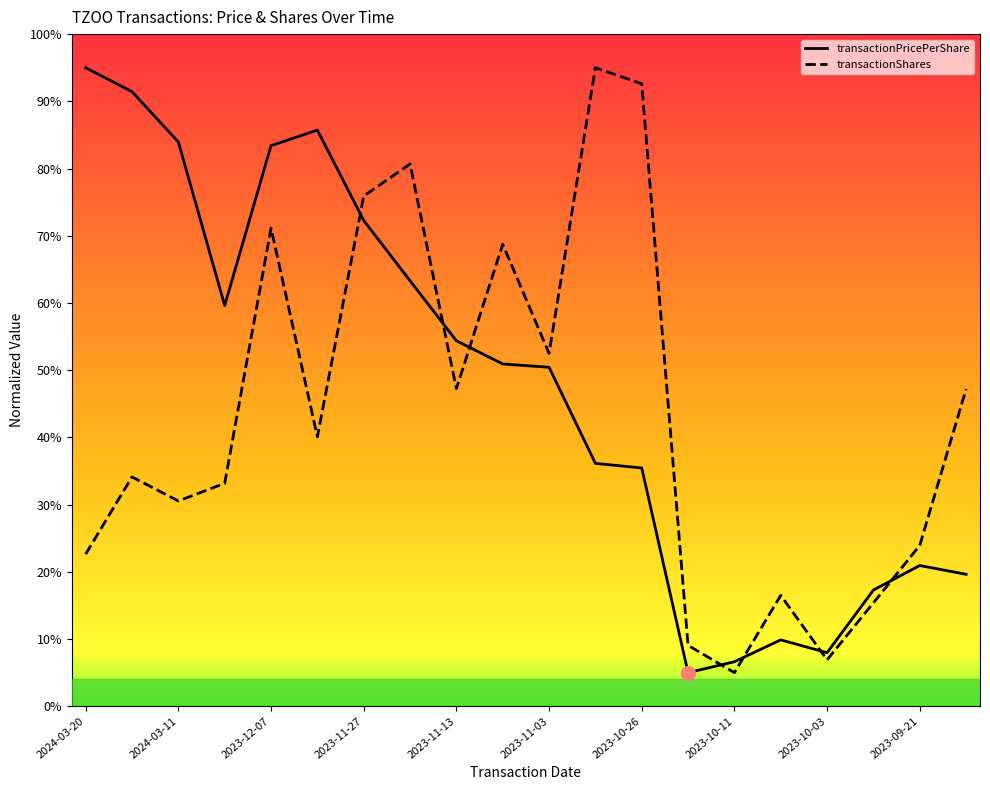

Which series ends up on top after the final intersection of transactionPricePerShare and transactionShares?

transactionShares